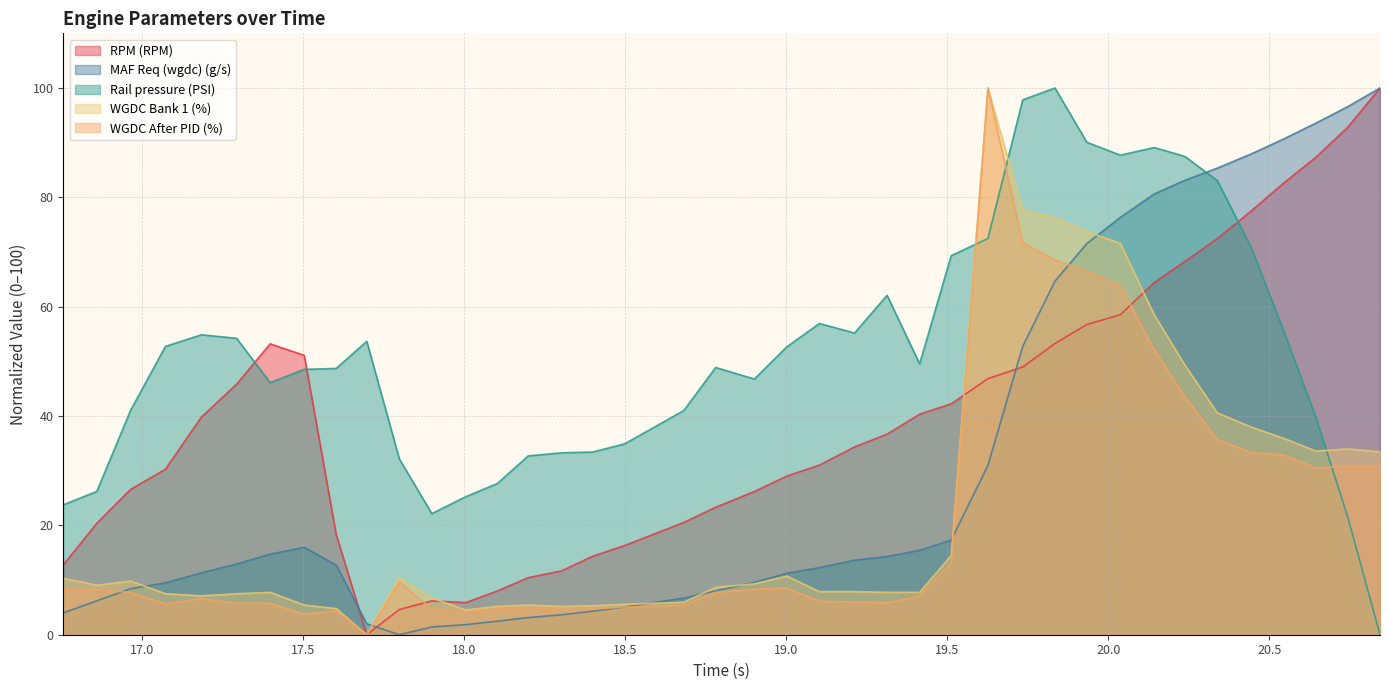

Rank the series by their maximum value, from lowest to highest.

RPM (RPM), MAF Req (wgdc) (g/s), Rail pressure (PSI), WGDC Bank 1 (%), WGDC After PID (%)